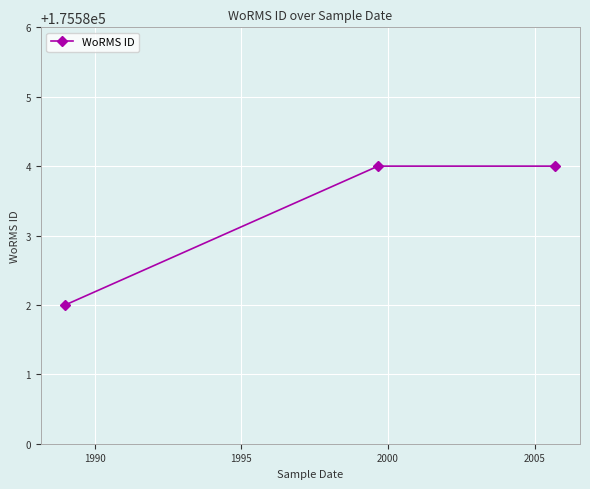

What is the value of the 3rd point from the left?

175584